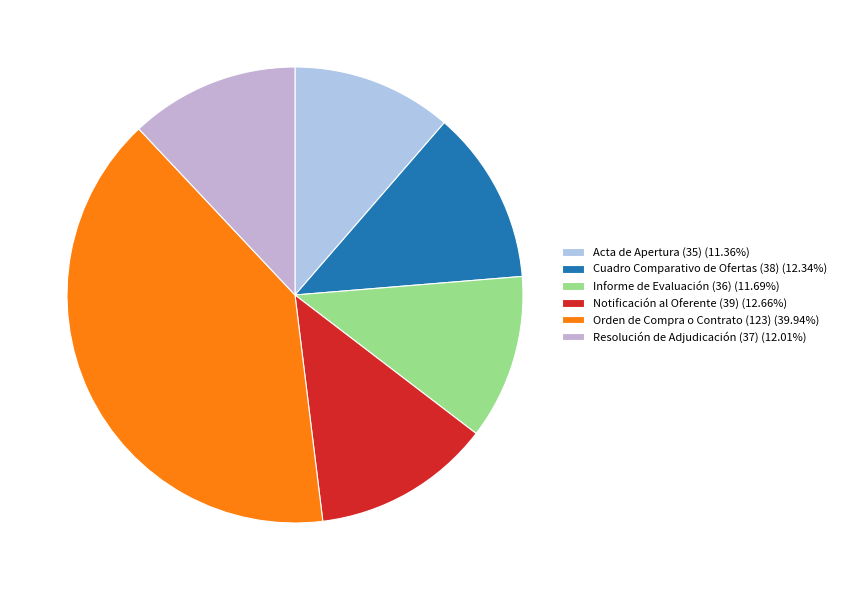

Count the number of slices in the pie.

6